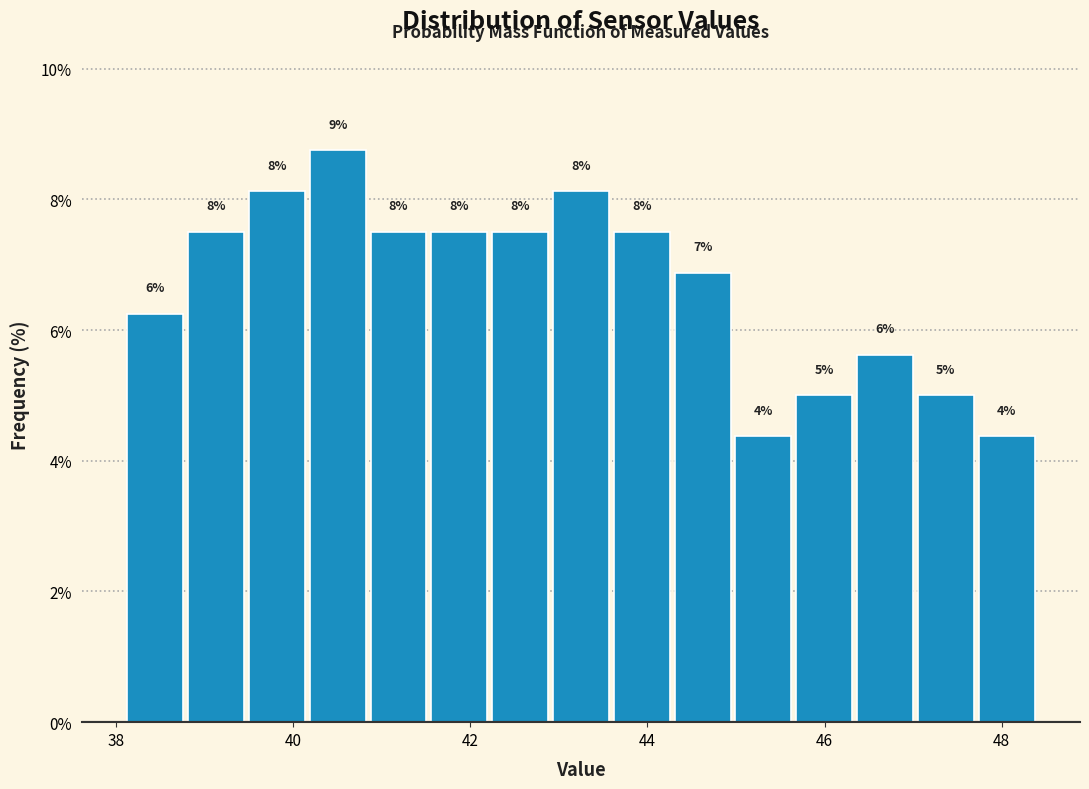

Read against the x-axis, roughly where is the centre of the tallest bar?

40.6